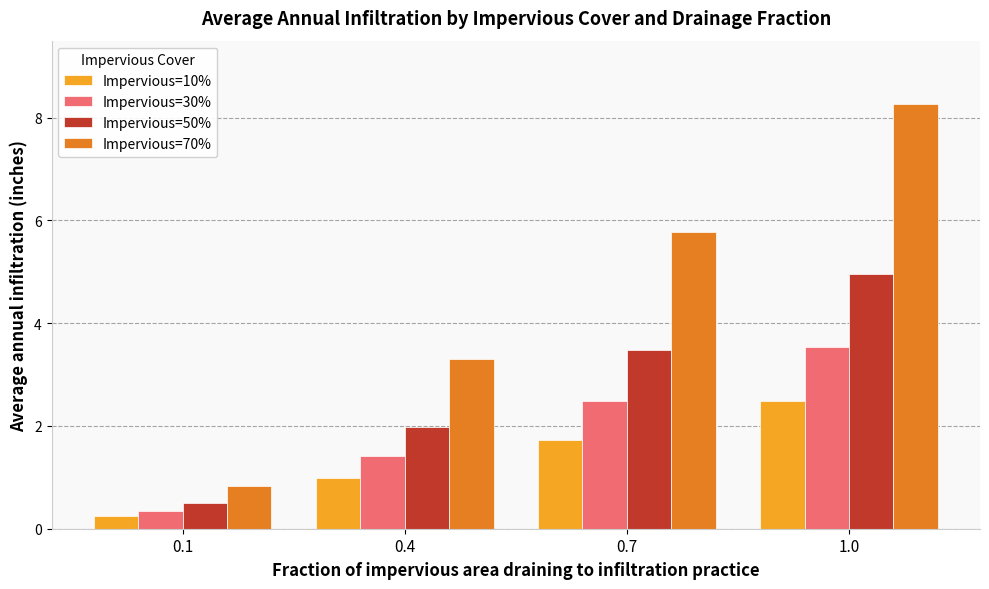

How many data points in Impervious=50% are above 3?

2